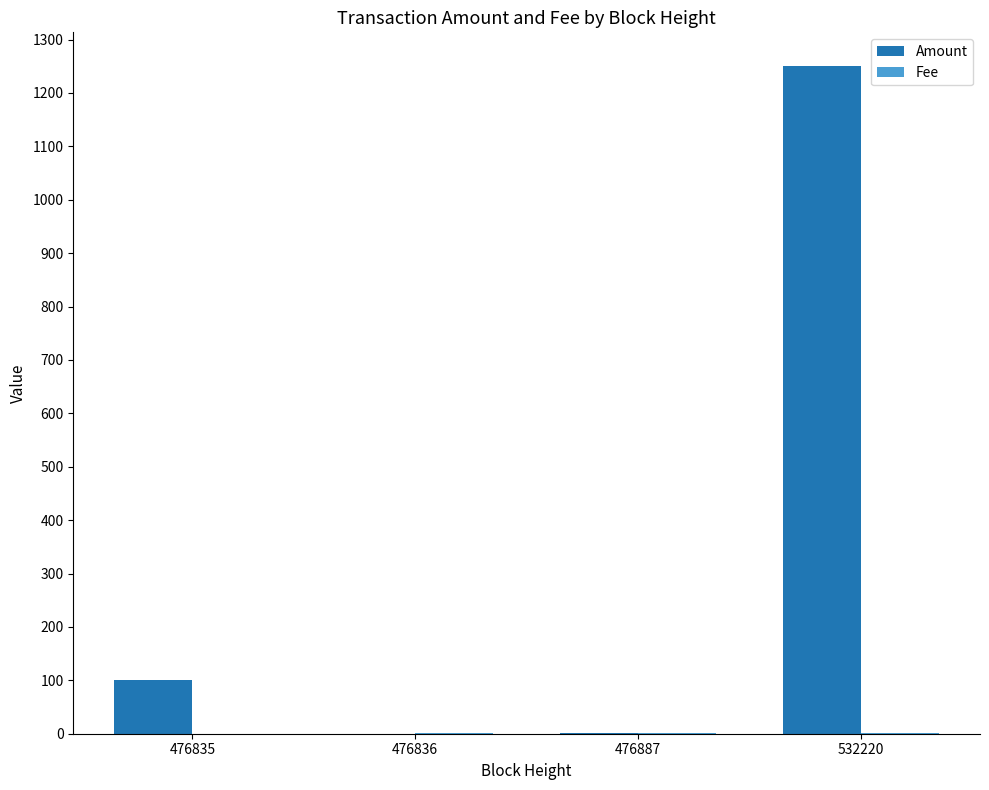

Does the chart contain stacked bars?

No